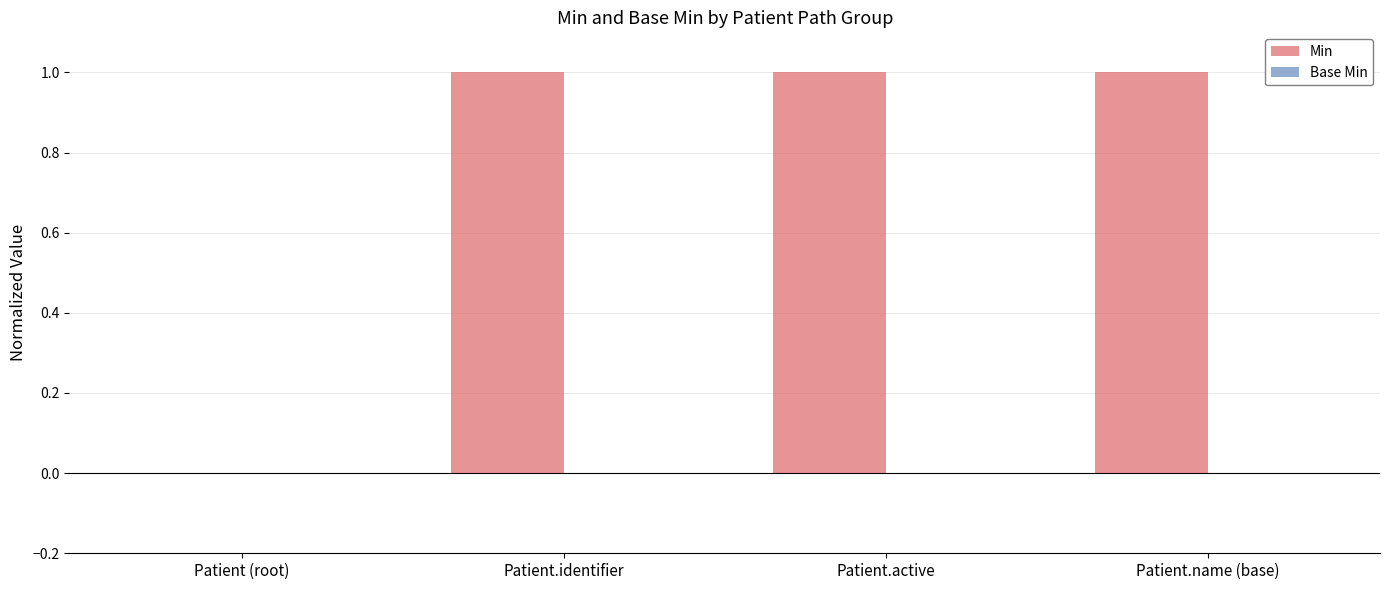

The value at Patient.name (base) is 2. True or false?

False